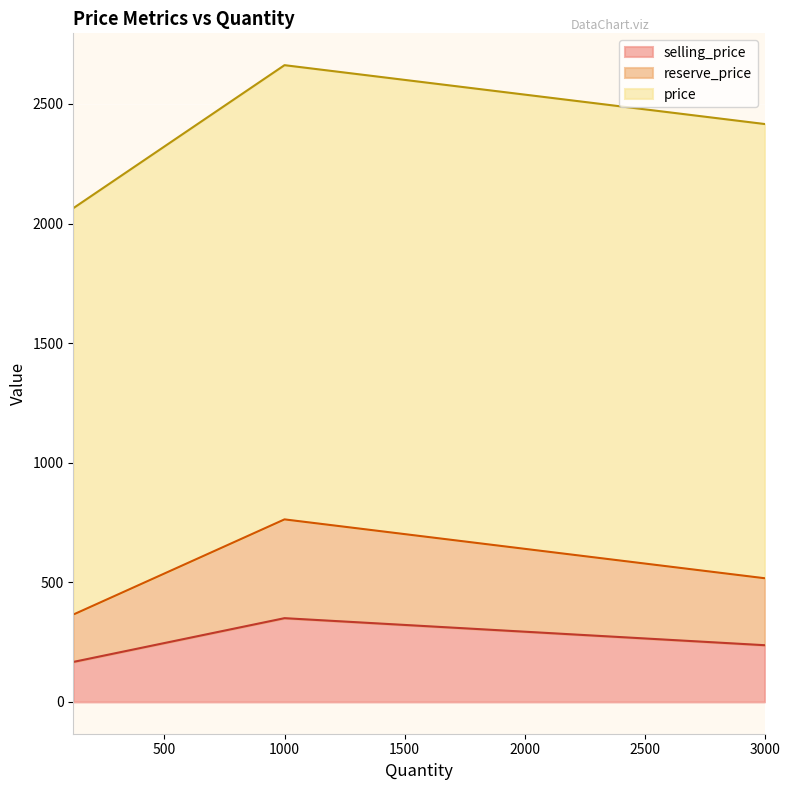

What is the total value across all series at 1000?

2662